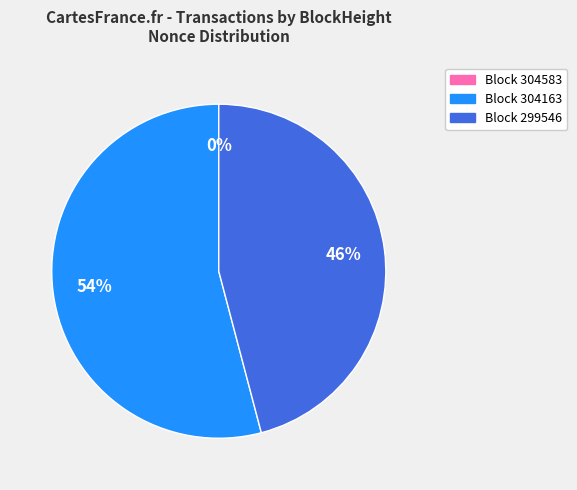

Does any single category account for the majority?

Yes